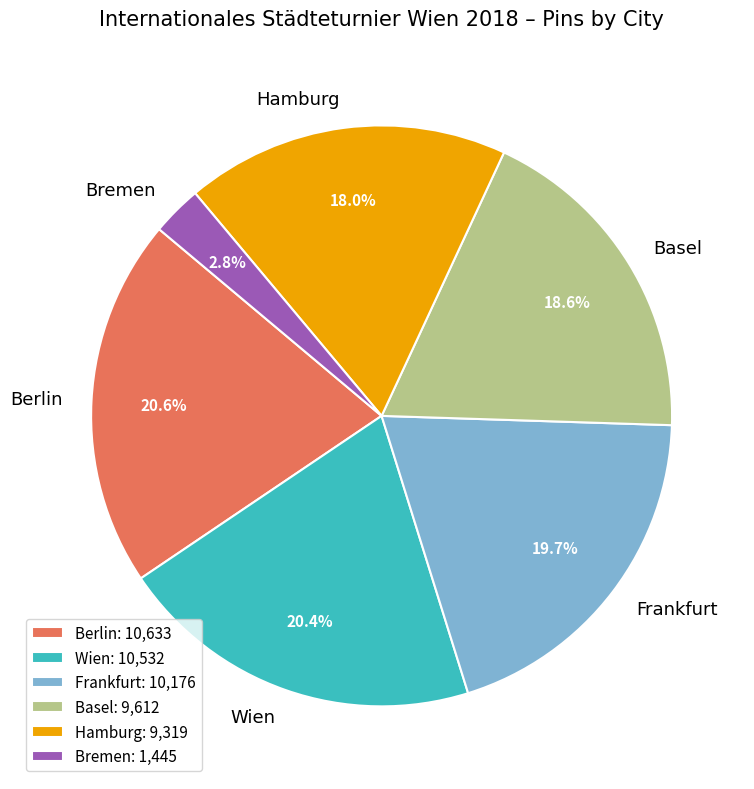

Between Hamburg and Frankfurt, which is larger?

Frankfurt